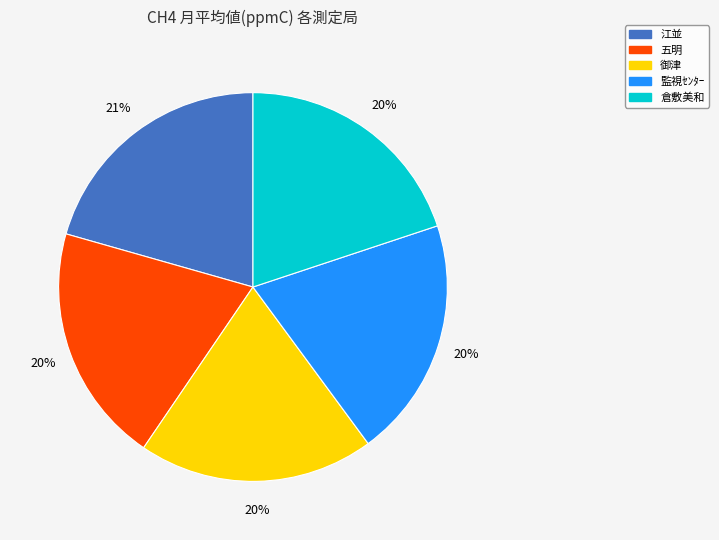

Does any single category account for the majority?

No